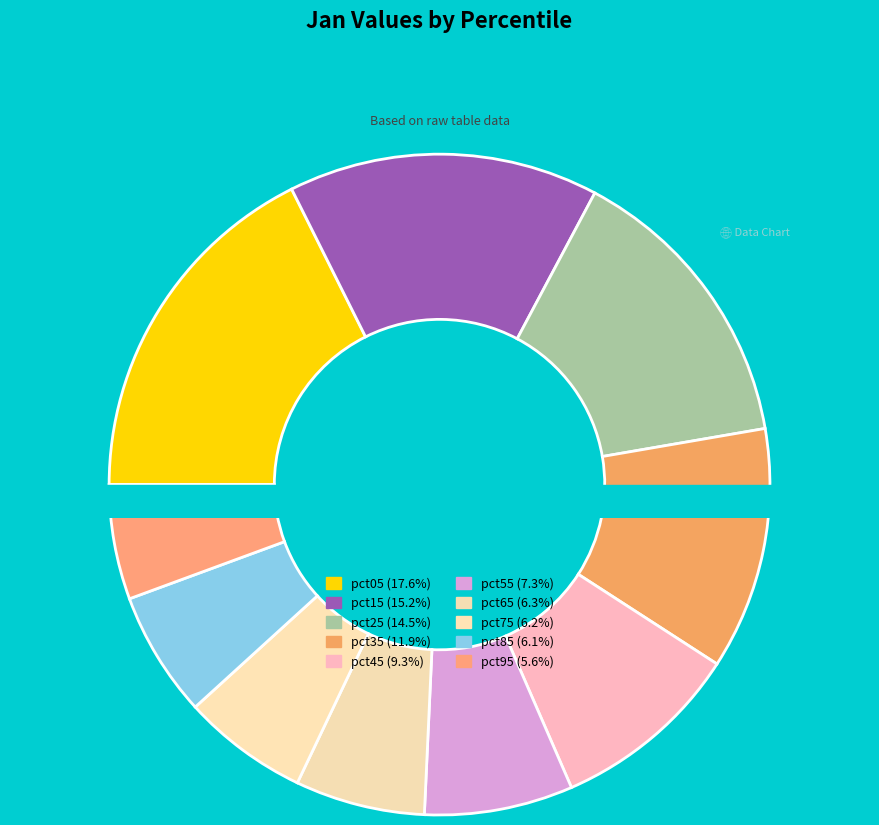

What percentage do pct45 and pct65 together represent?

15.7%